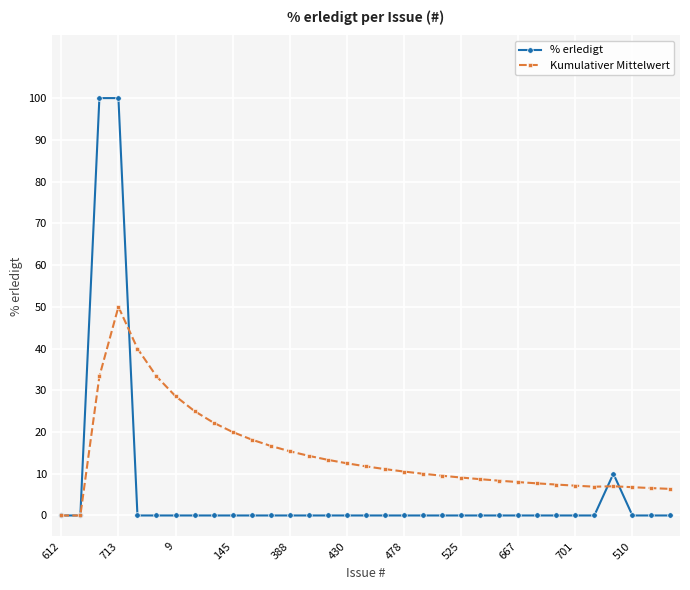

True or false: Kumulativer Mittelwert and % erledigt cross at least once.

True